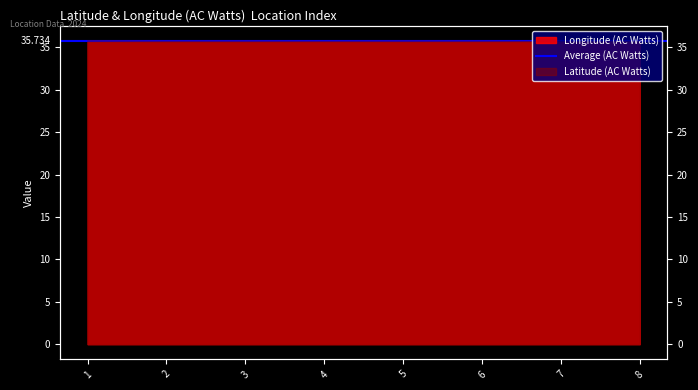

Between which two adjacent categories do Latitude (AC Watts) and Longitude (AC Watts) first intersect?

1 and 2